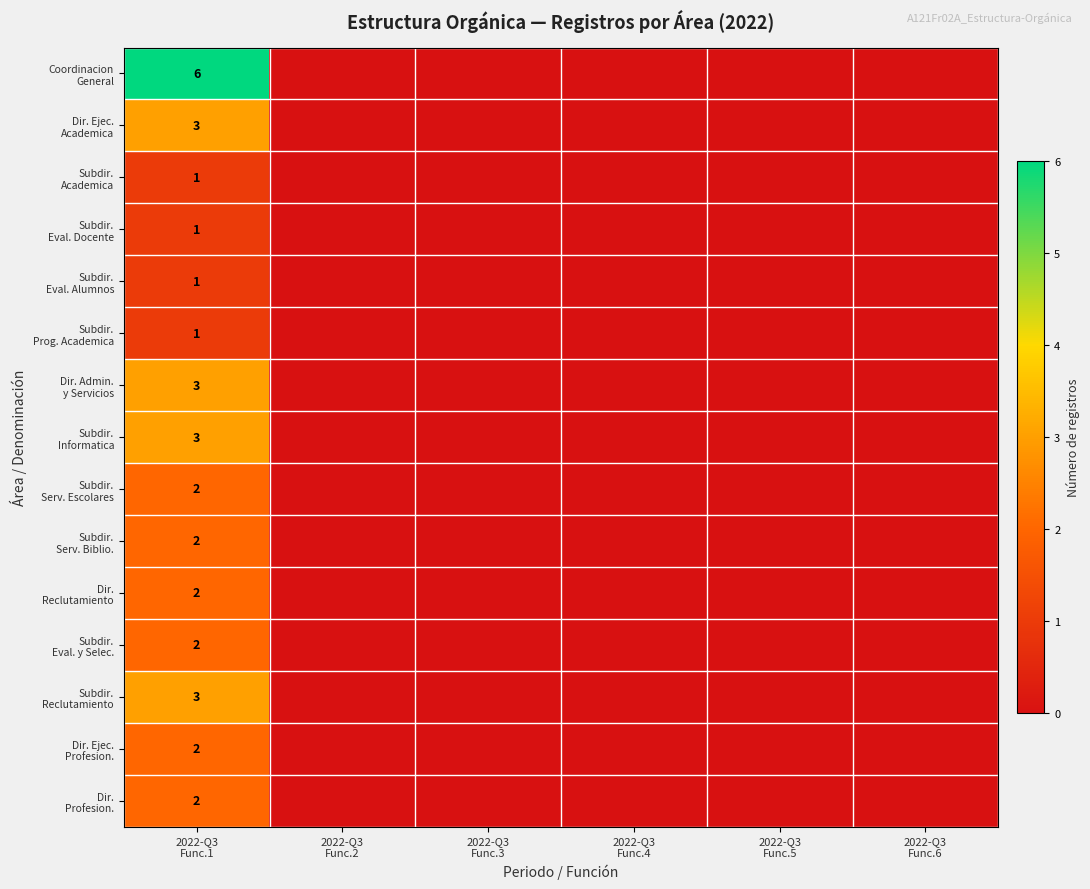

At 2022-Q3 Func.2, list the series in order from largest to smallest.

Coordinacion General, Dir. Ejec. Academica, Subdir. Academica, Subdir. Eval. Docente, Subdir. Eval. Alumnos, Subdir. Prog. Academica, Dir. Admin. y Servicios, Subdir. Informatica, Subdir. Serv. Escolares, Subdir. Serv. Biblio., Dir. Reclutamiento, Subdir. Eval. y Selec., Subdir. Reclutamiento, Dir. Ejec. Profesion., Dir. Profesion.